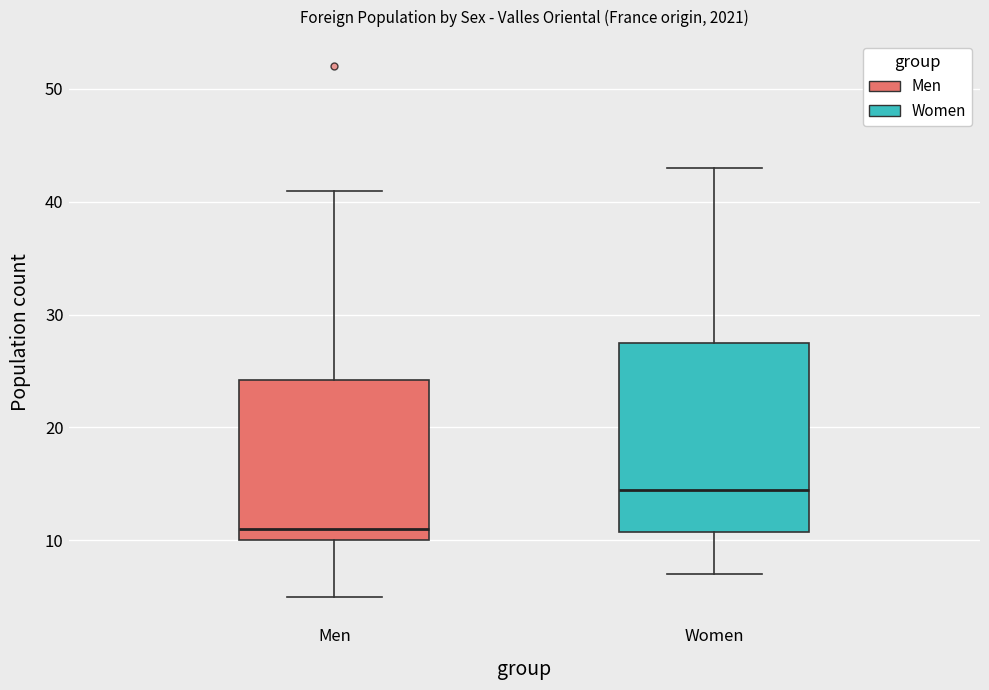

Where does the lower whisker of the box for Women end on the y-axis? The values are not printed on the chart, so give them approximately, as read against the axis.

7